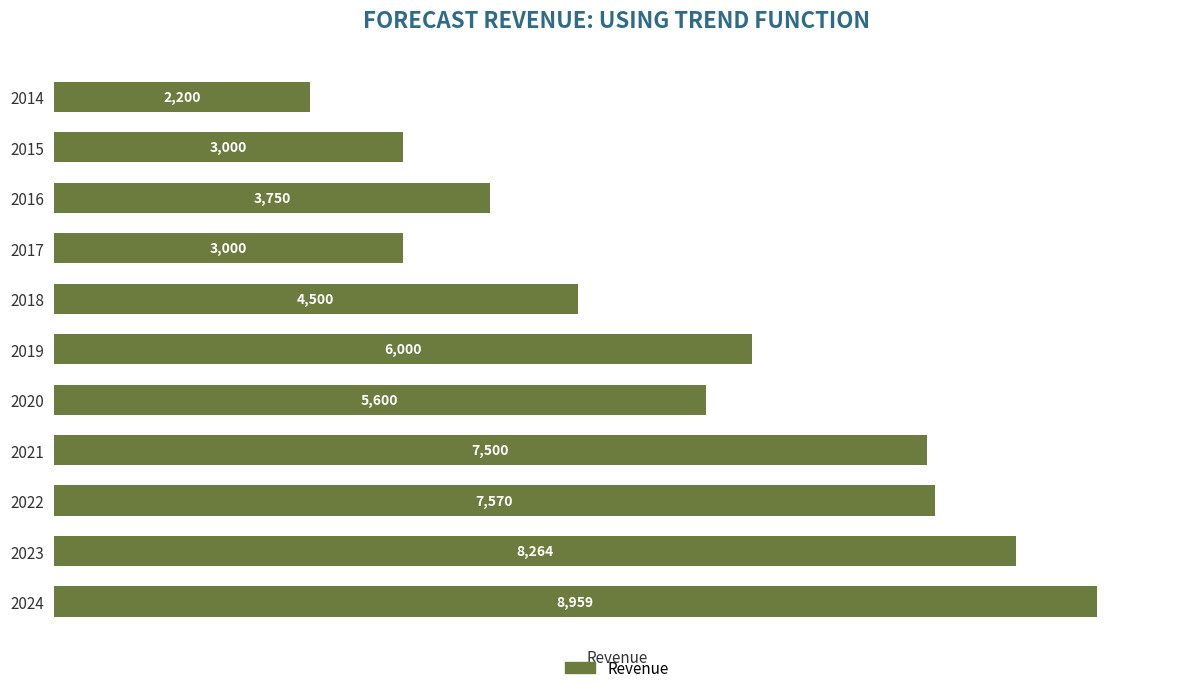

The chart shows a value of 7500.0 at 2021. True or false?

True